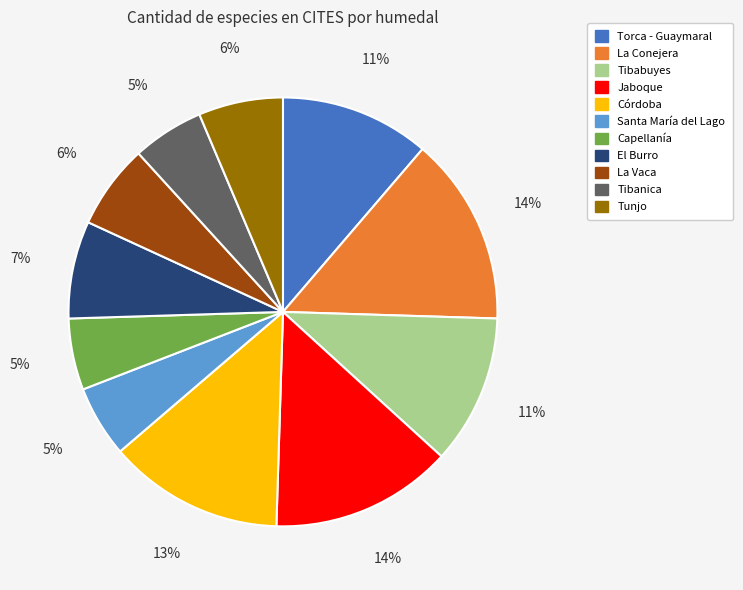

What is the ratio of the value at La Vaca to the value at Tibanica?

1.2